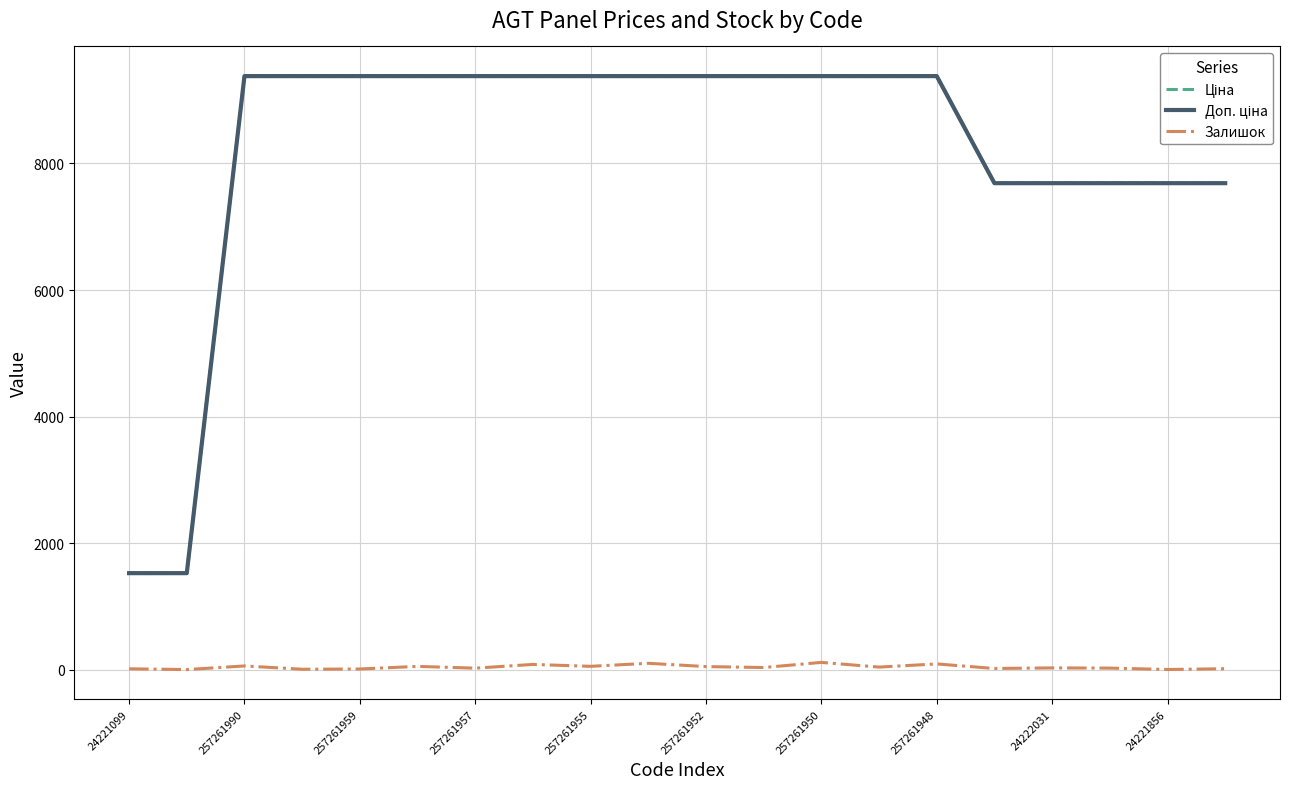

What is the greatest value displayed?

9379.3